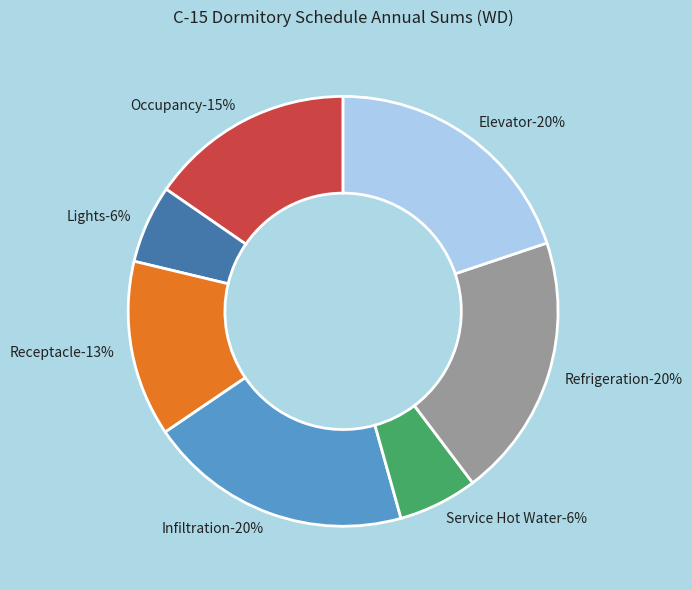

What is the largest slice in the pie chart?

Infiltration